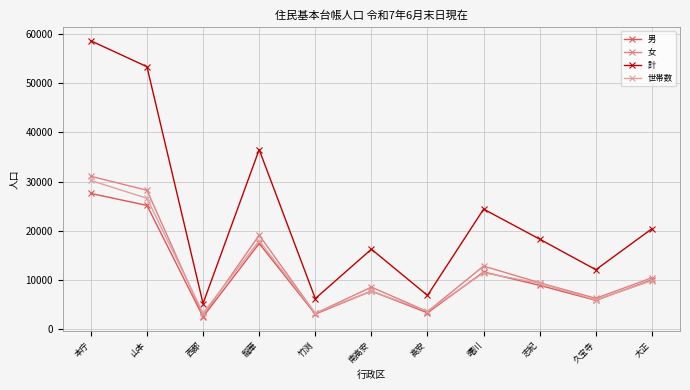

Which series changed the most between 西郡 and 龍華?

計